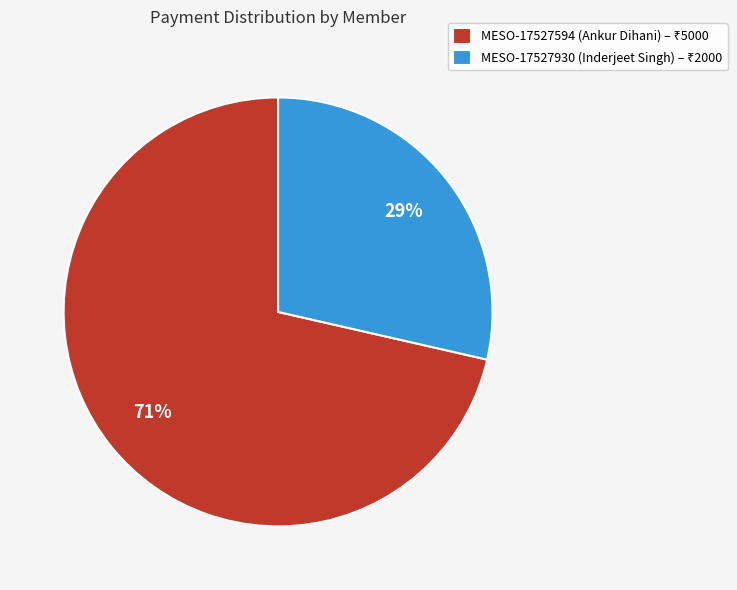

To the nearest percent, what is the average slice percentage?

50%